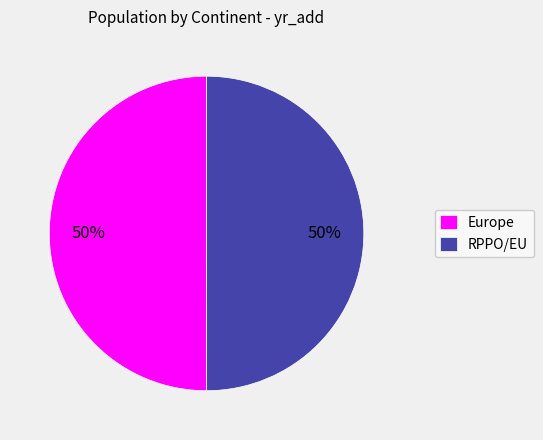

To the nearest percent, what portion does RPPO/EU represent?

50%